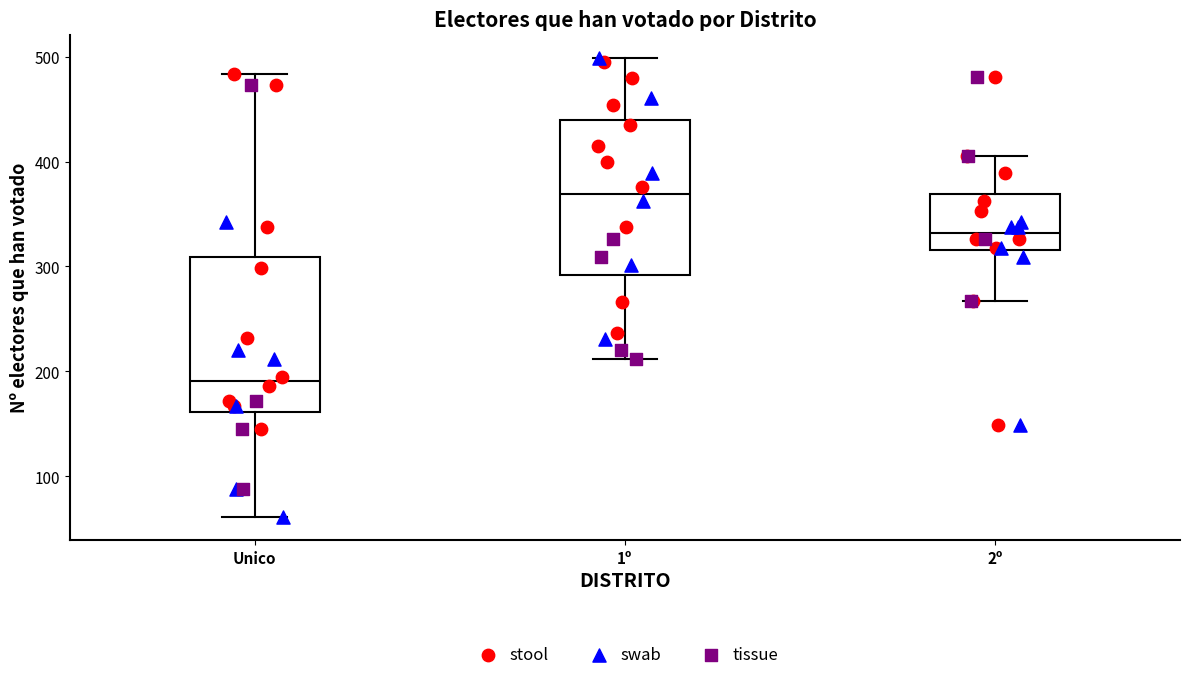

Which box has the lowest median line?

Unico